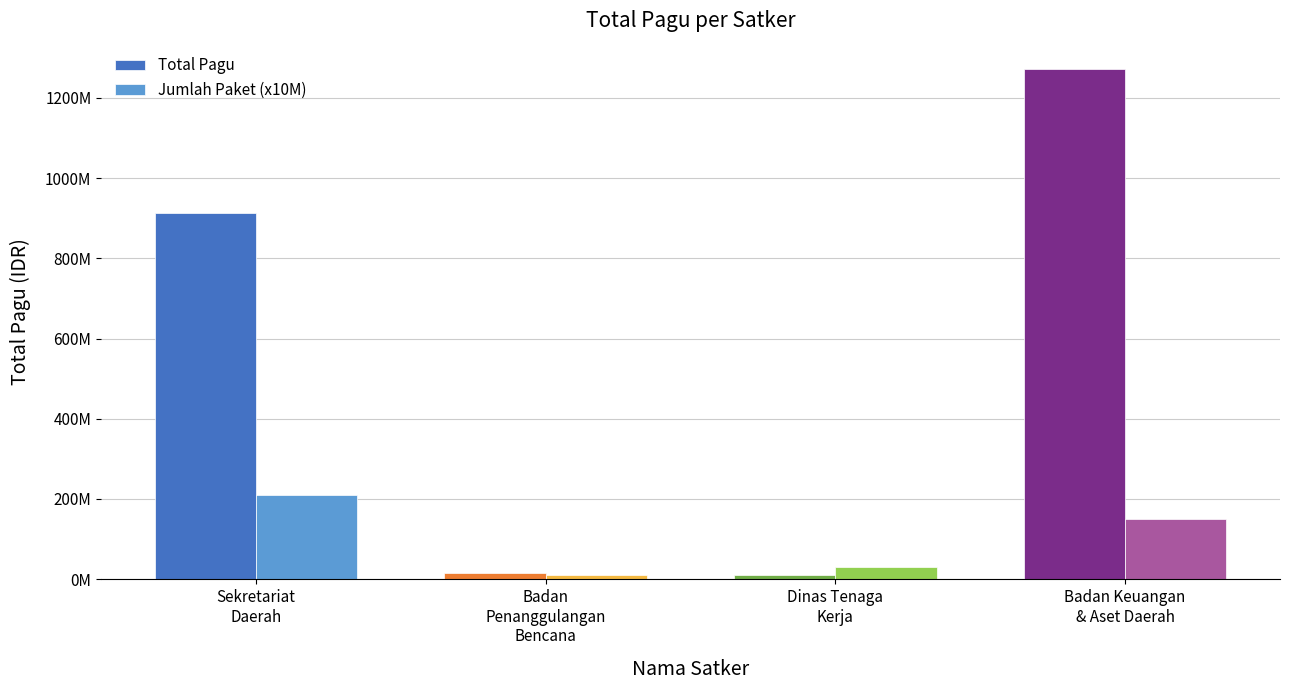

What are all the series names shown in the legend?

Total Pagu, Jumlah Paket (x10M)